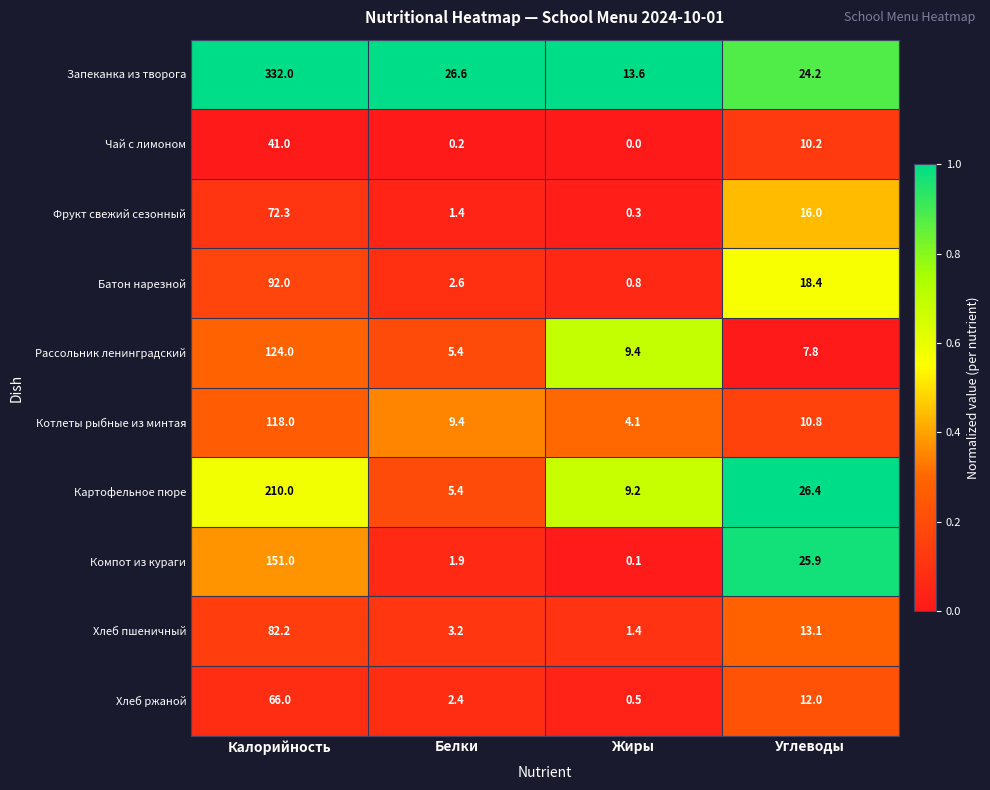

What is the spread (max minus min) of values at Углеводы?

18.6